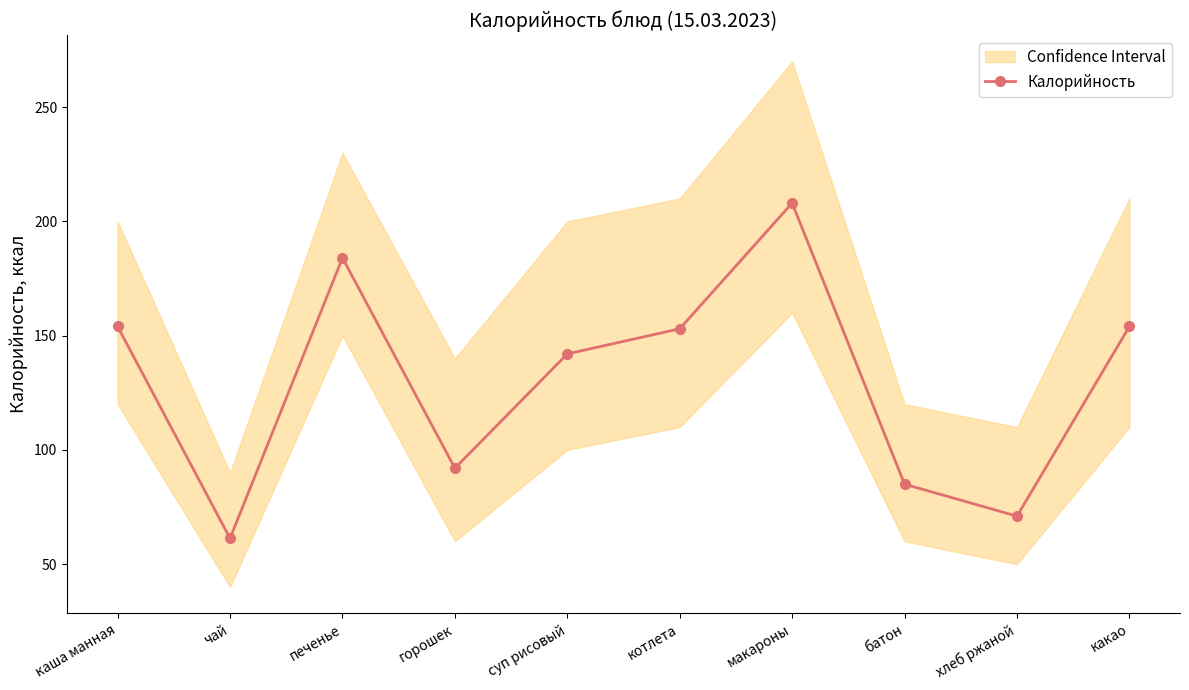

Is it true that the value at хлеб ржаной is 29.8?

False